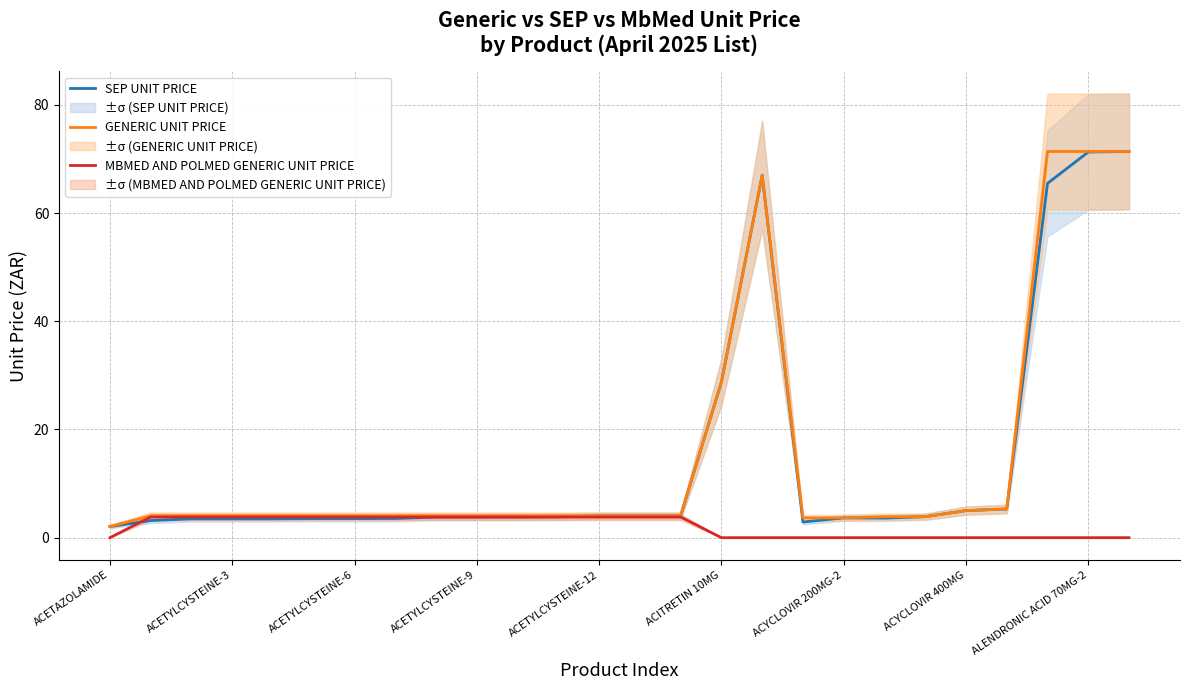

What are all the series names shown in the legend?

SEP UNIT PRICE, GENERIC UNIT PRICE, MBMED AND POLMED GENERIC UNIT PRICE